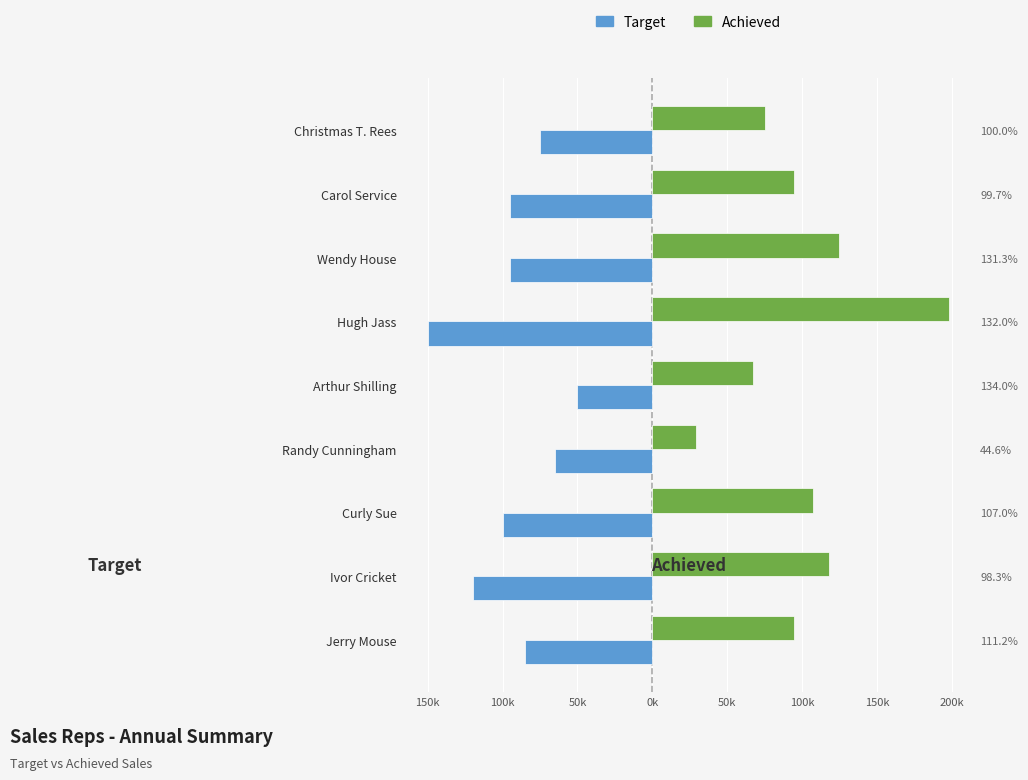

How many values in the Target series exceed -95?

4